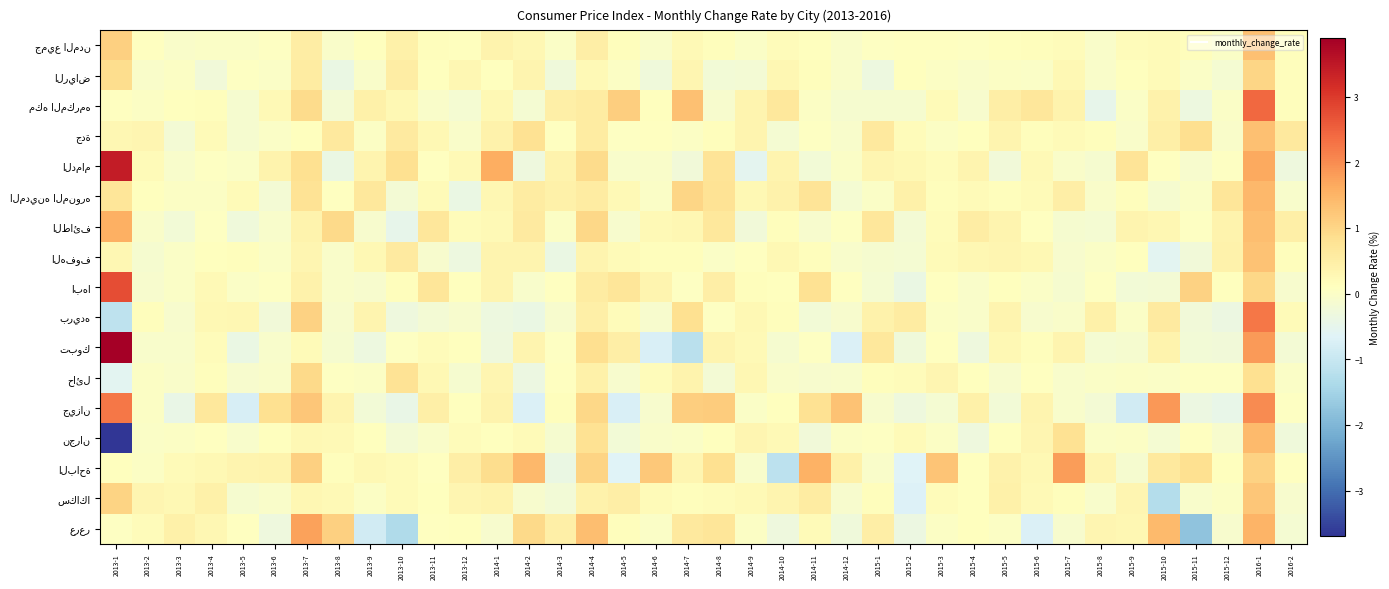

Which series changed the most between 2013-6 and 2014-8?

عرعر